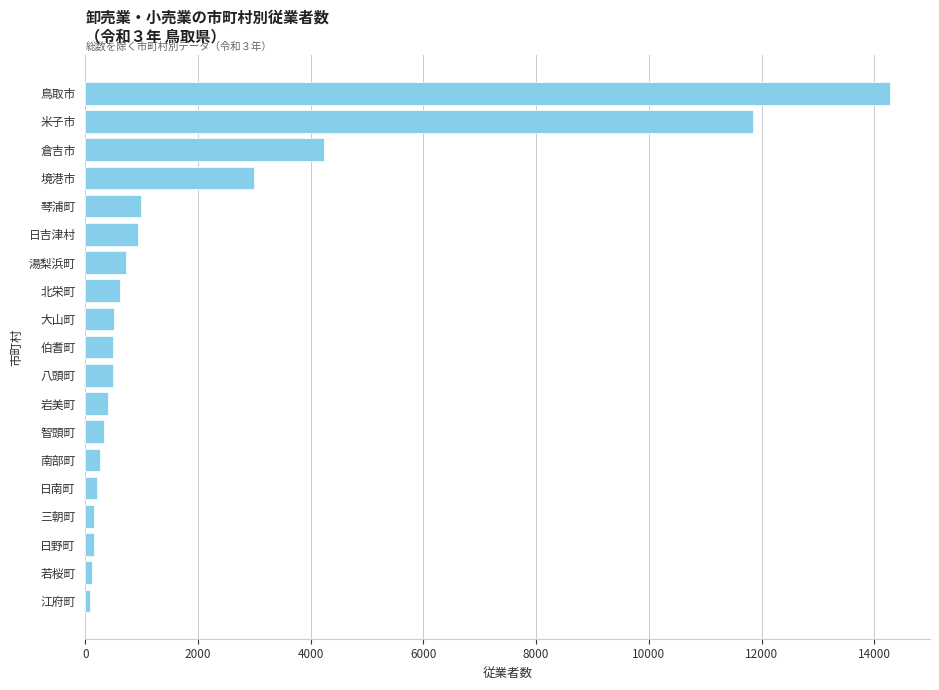

Which has a higher value, 米子市 or 若桜町?

米子市